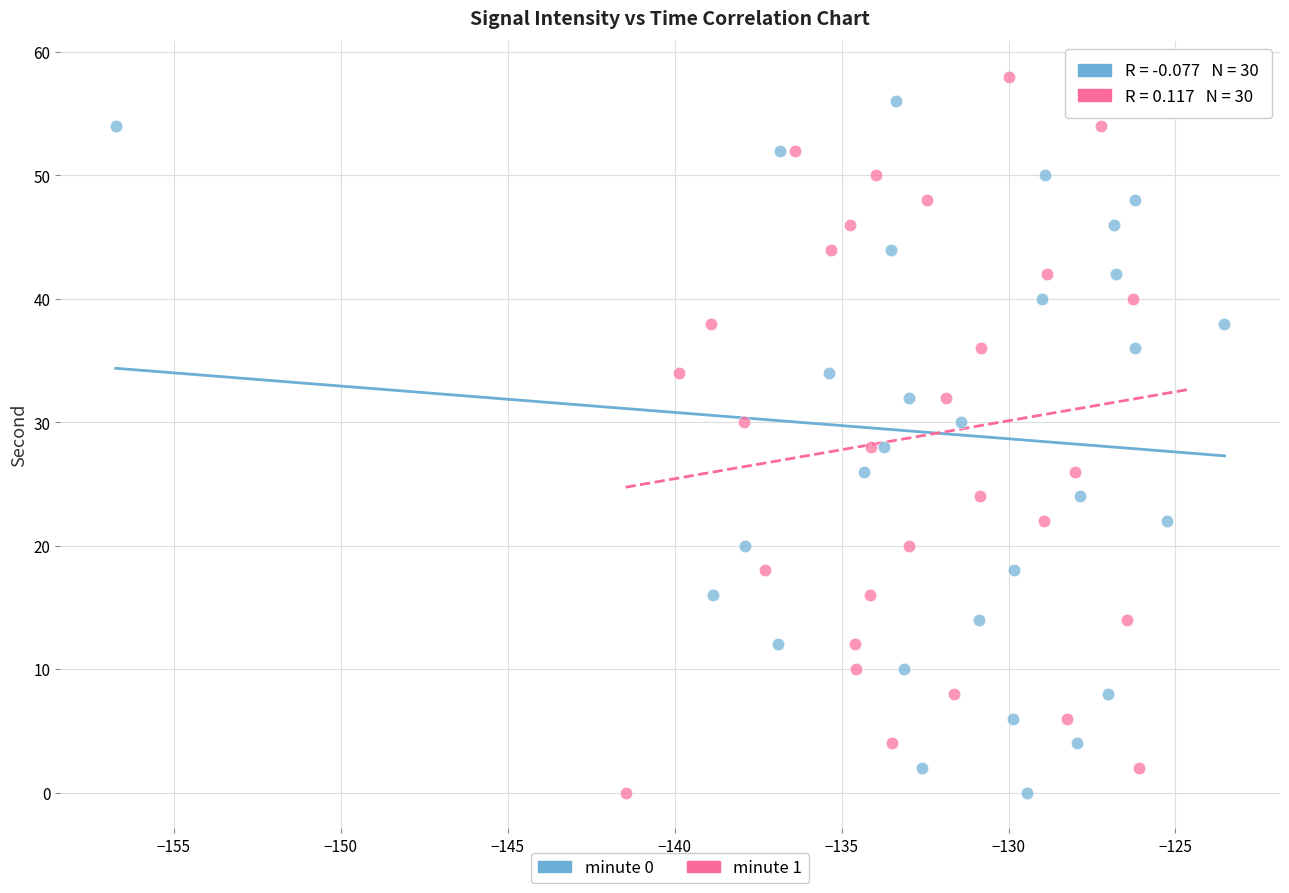

What are all the series names shown in the legend?

minute 0, minute 1